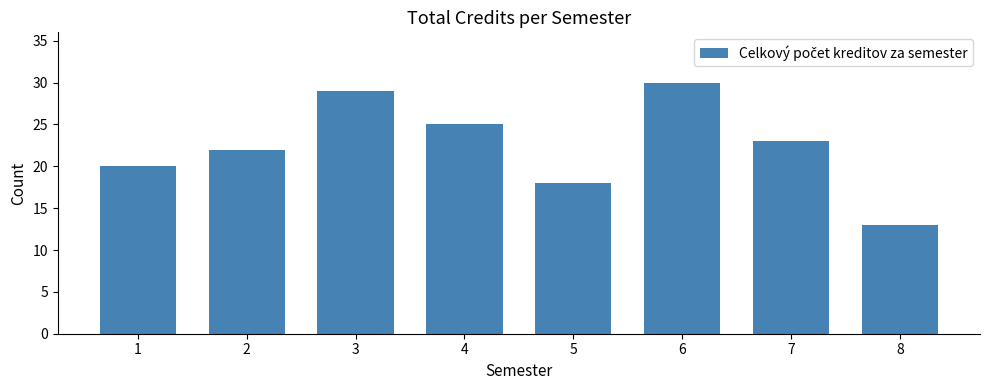

Reading right to left, extract all data points from this chart.

8=13	7=23	6=30	5=18	4=25	3=29	2=22	1=20